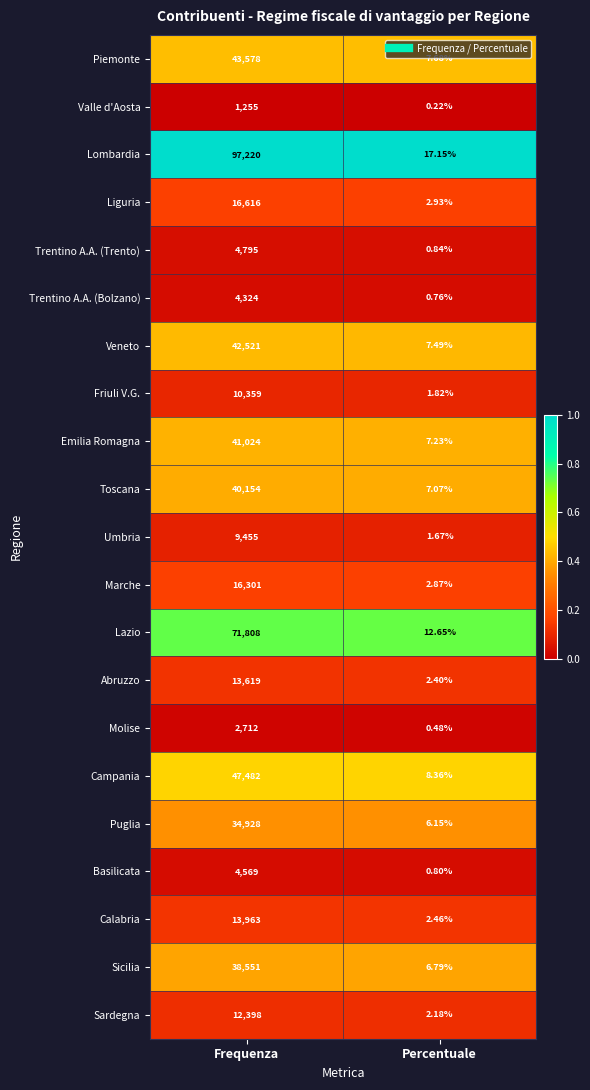

Which series has the largest total across all categories?

Lombardia